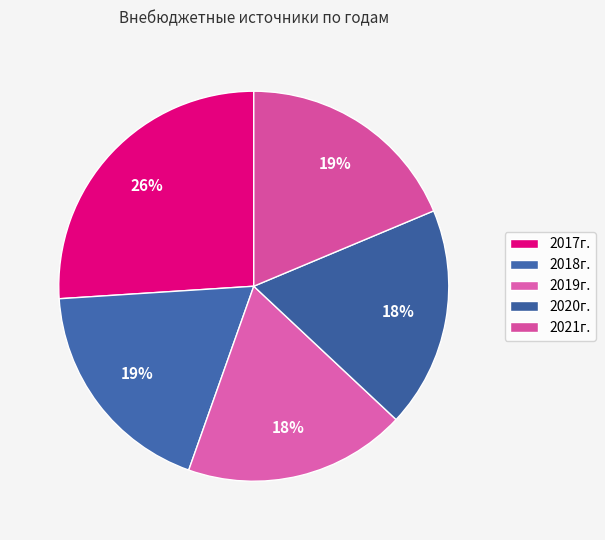

Approximately how many times larger is the value at 2020г. compared to 2021г.?

1.0